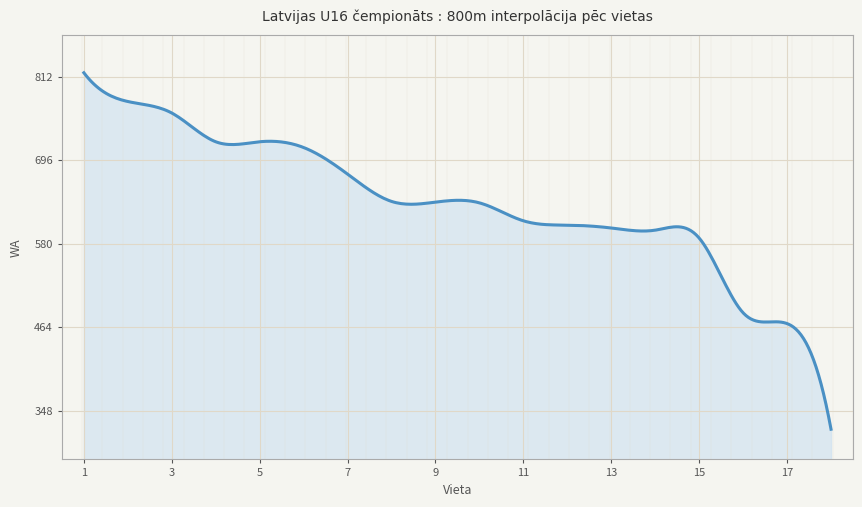

What is the maximum value shown in the chart?

818.0